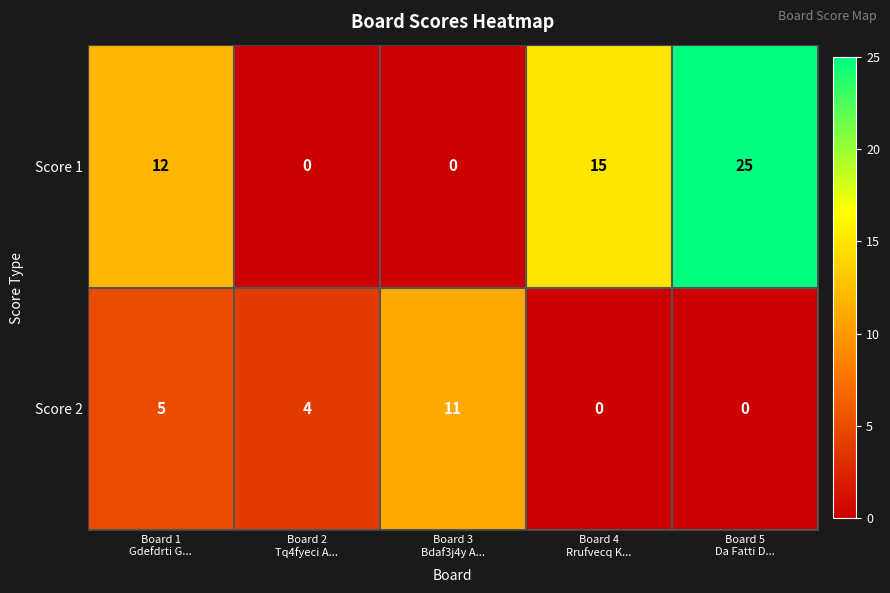

What is the difference between the maximum and minimum values in the Score 2 series?

11